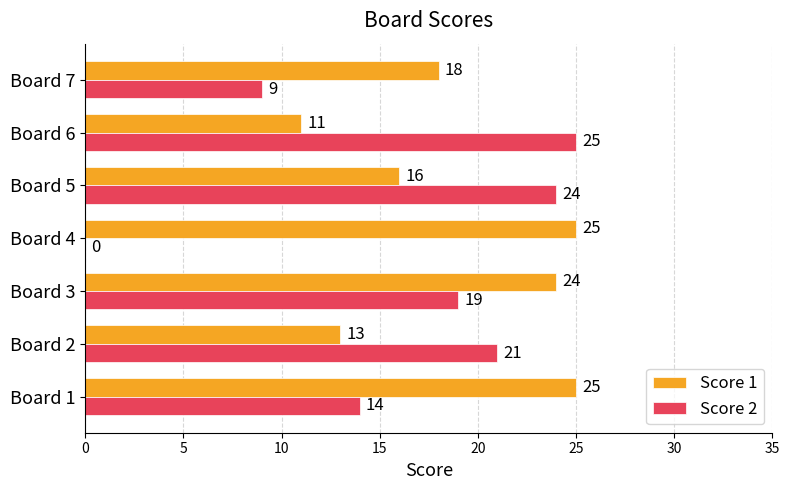

What is the greatest value displayed?

25